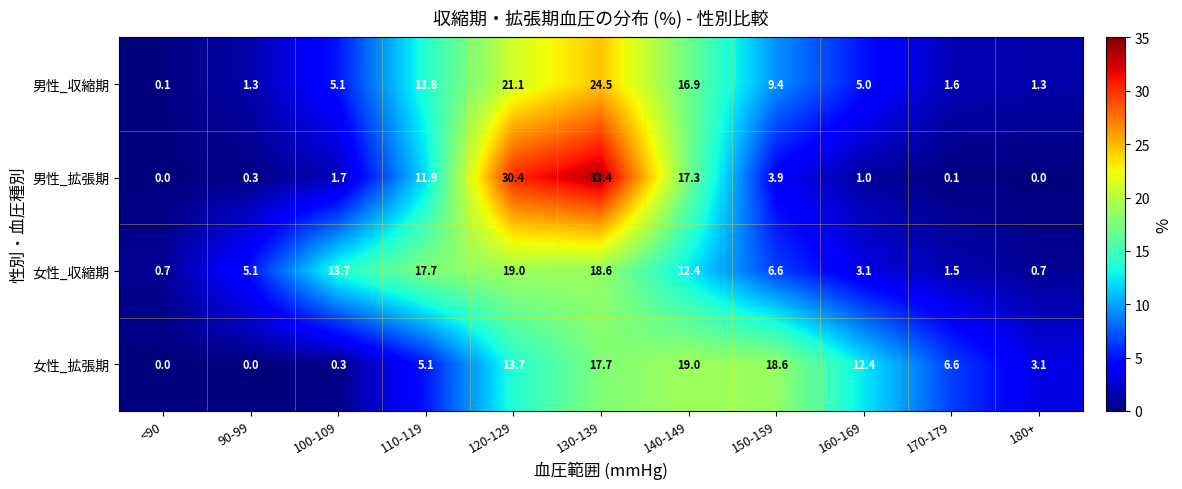

Which category has the highest value in the 女性_収縮期 series?

120-129